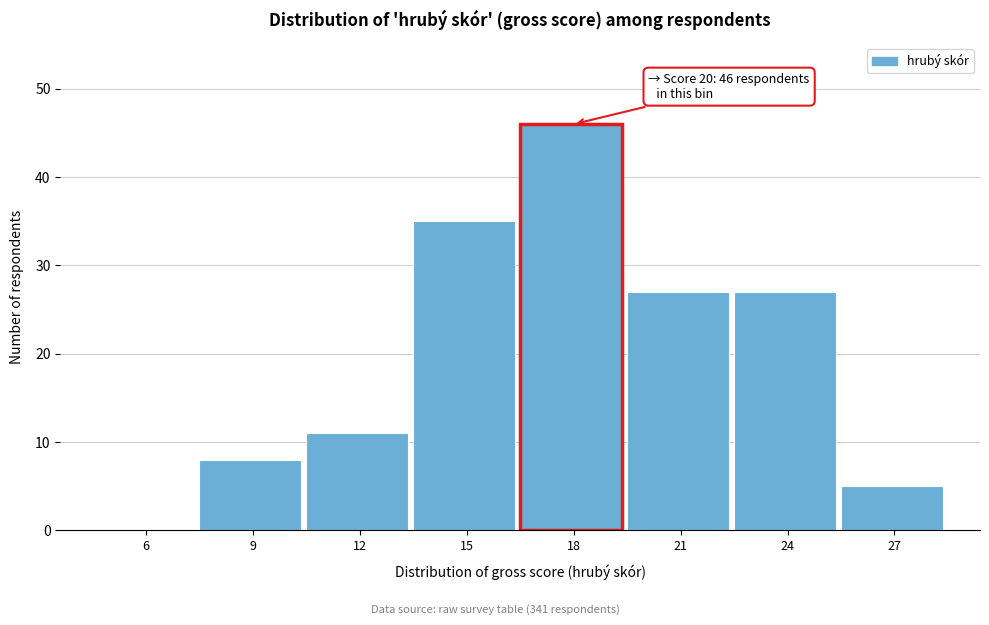

Reading left to right, what are all the values shown in this chart?

6=0	9=8	12=11	15=35	18=46	21=27	24=27	27=5